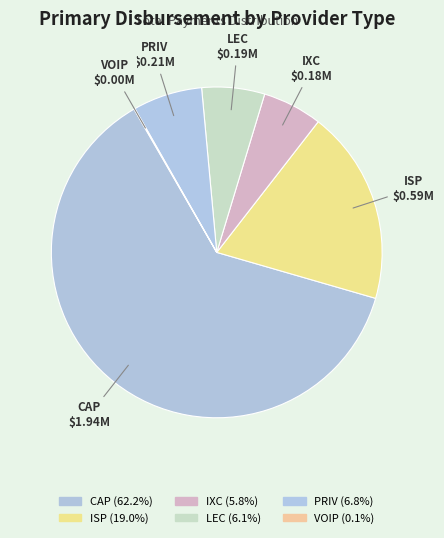

Rank the categories by value from highest to lowest.

CAP, ISP, PRIV, LEC, IXC, VOIP